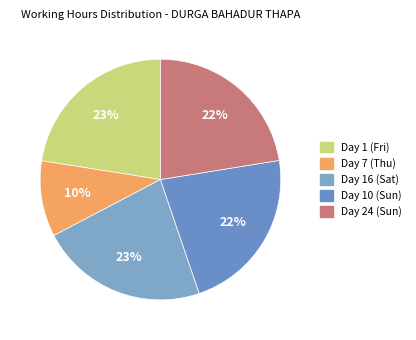

What is the change in value from Day 7 (Thu) to Day 16 (Sat)?

+5.0